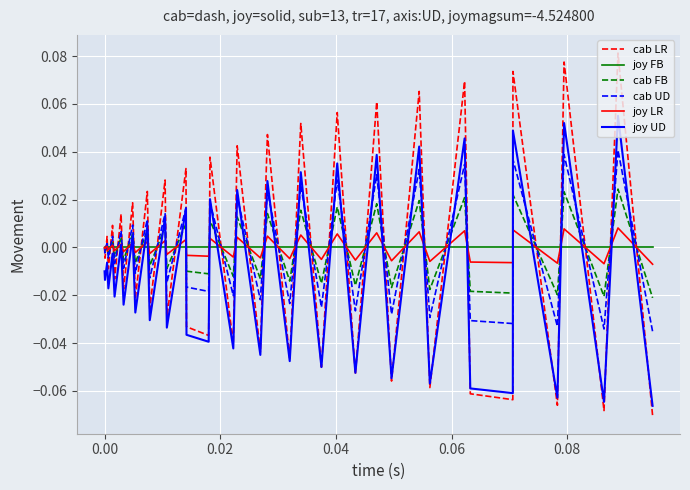

List the series in order of their peak value, lowest first.

joy FB, joy LR, cab FB, cab UD, joy UD, cab LR